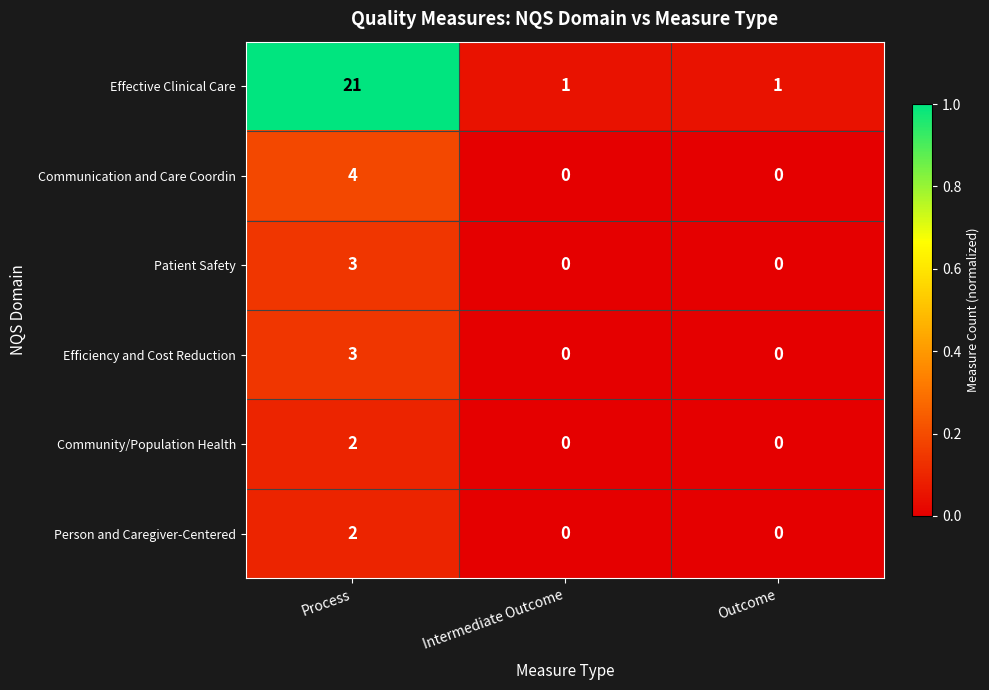

Which series changed the most between Process and Outcome?

Effective Clinical Care